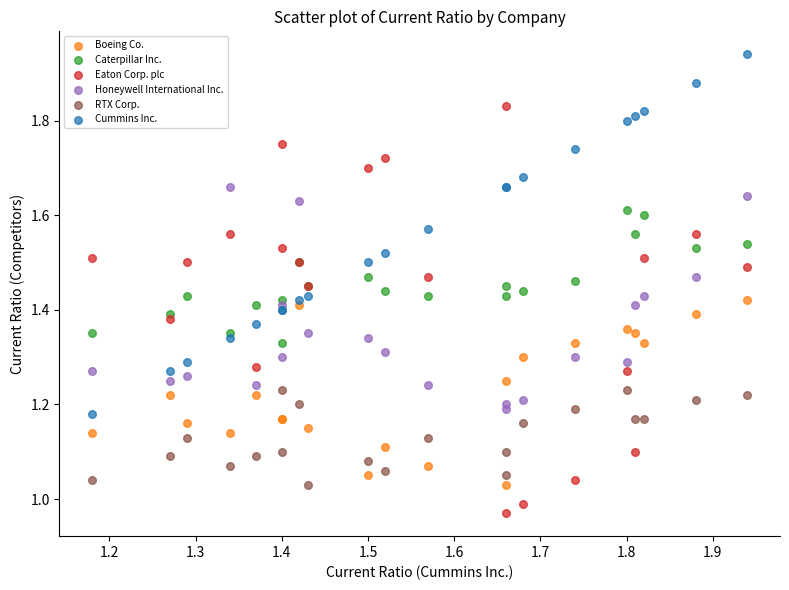

What are all the series names shown in the legend?

Boeing Co., Caterpillar Inc., Eaton Corp. plc, Honeywell International Inc., RTX Corp., Cummins Inc.